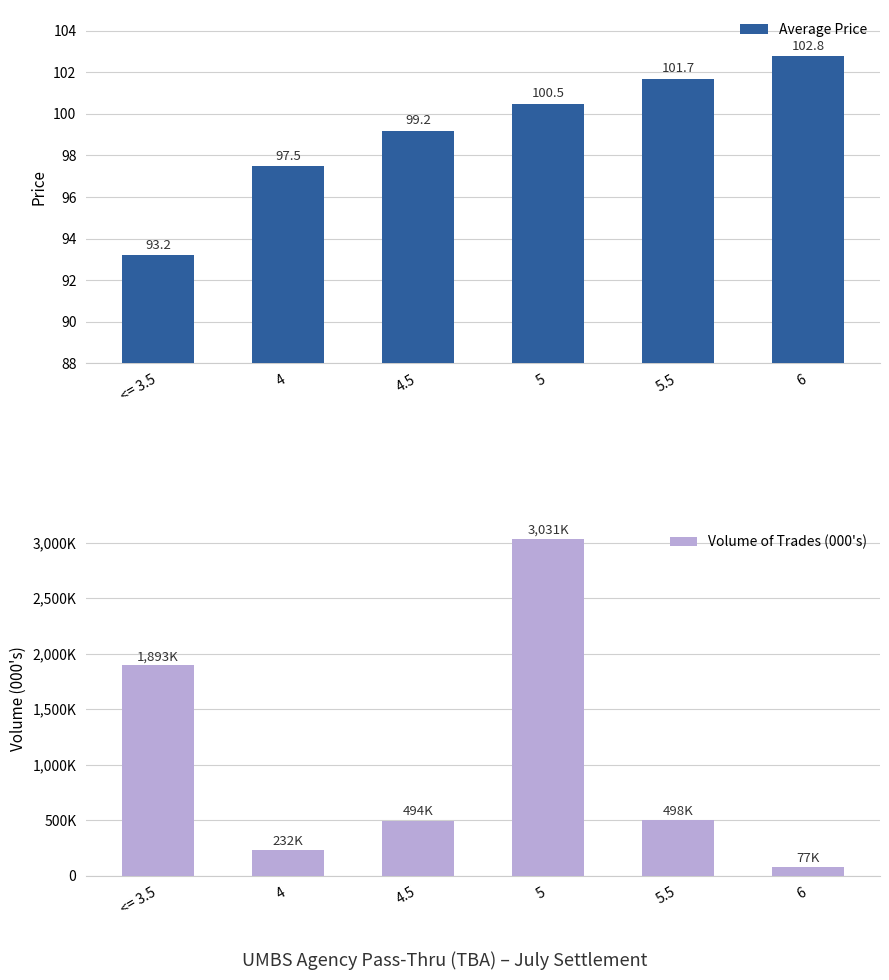

What is the average value of the Average Price series?

99.1